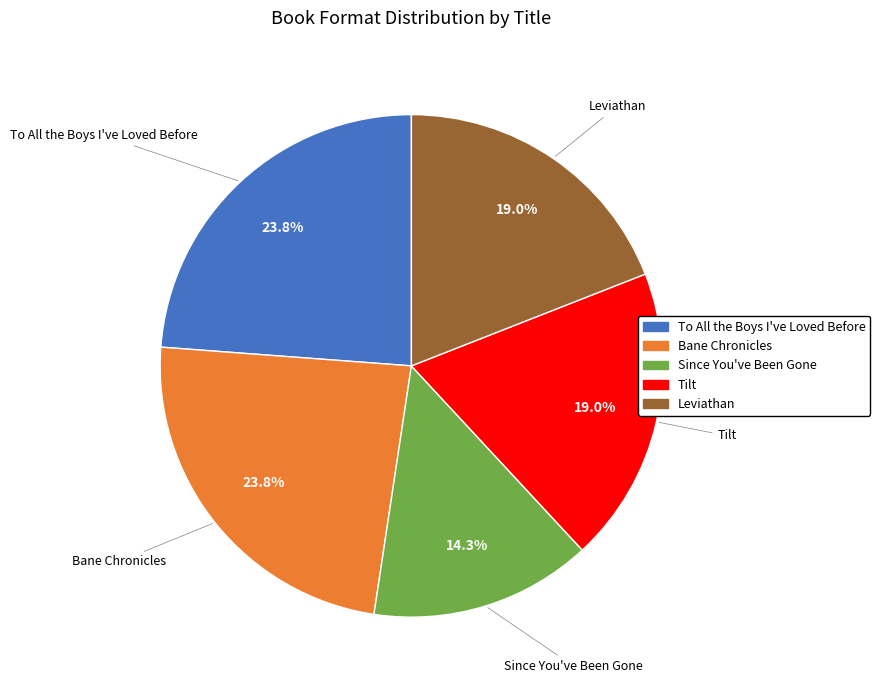

To the nearest percent, what is the average slice percentage?

20%